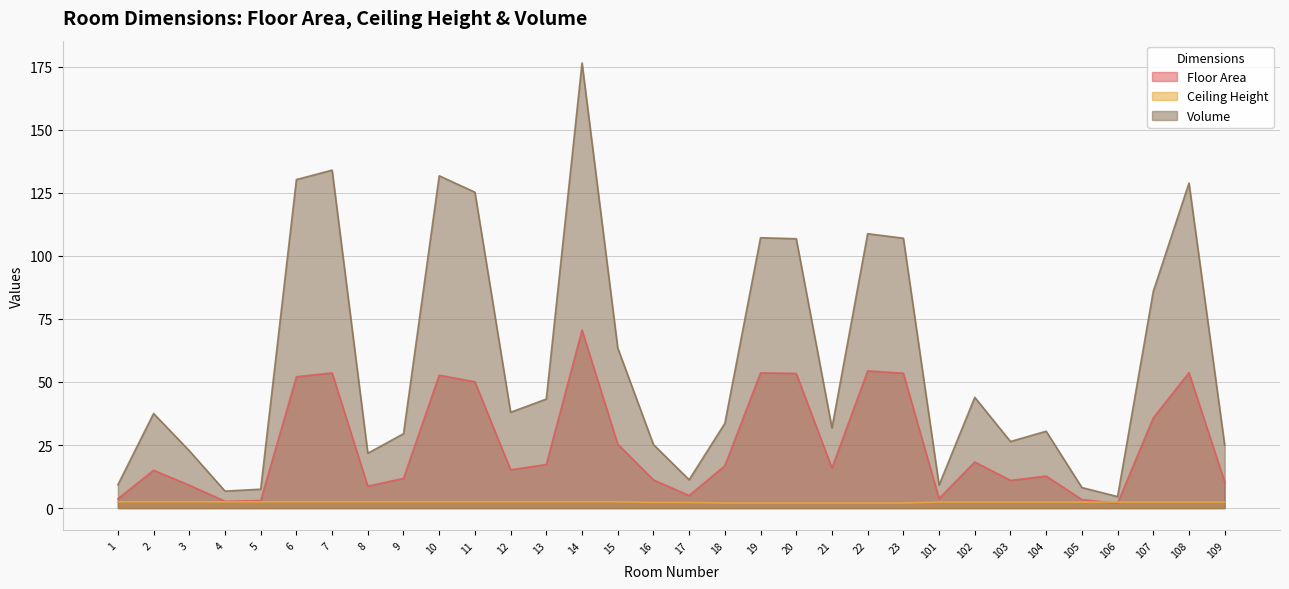

How many lines are shown in the chart?

3